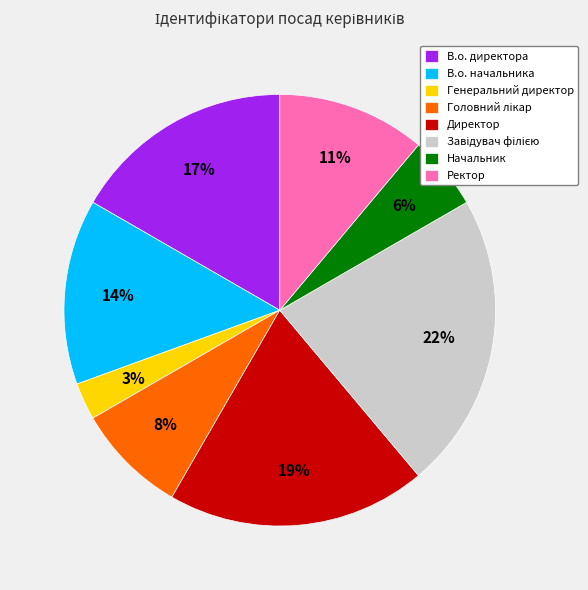

To the nearest percent, what is the difference between the largest and smallest slice percentages?

19%